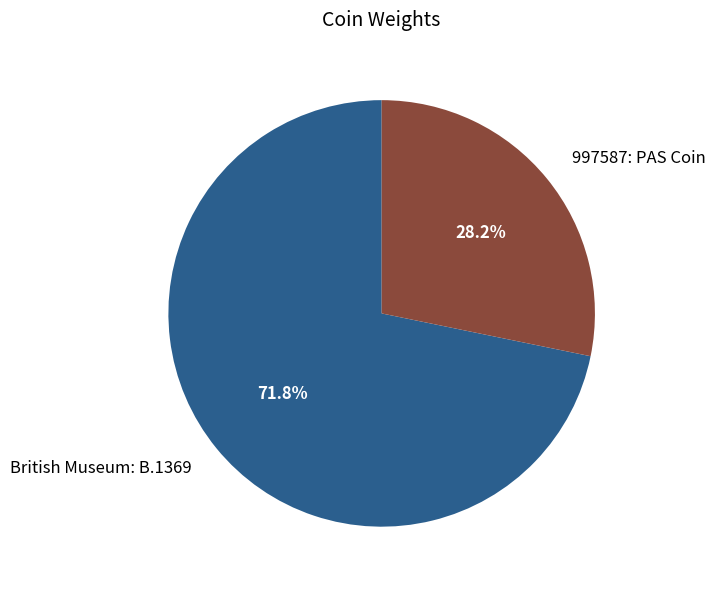

Between British Museum: B.1369 and 997587: PAS Coin, which is larger?

British Museum: B.1369